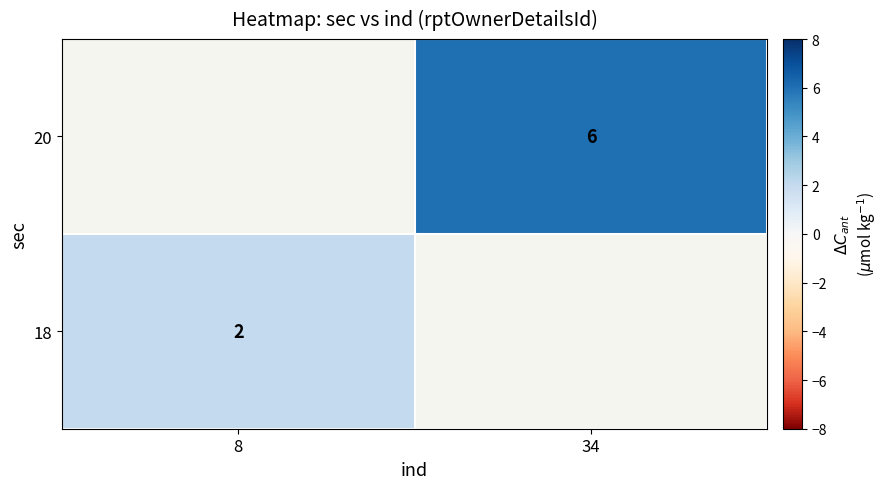

Is the value of 18 at 8 greater than the value of 20 at 34?

No